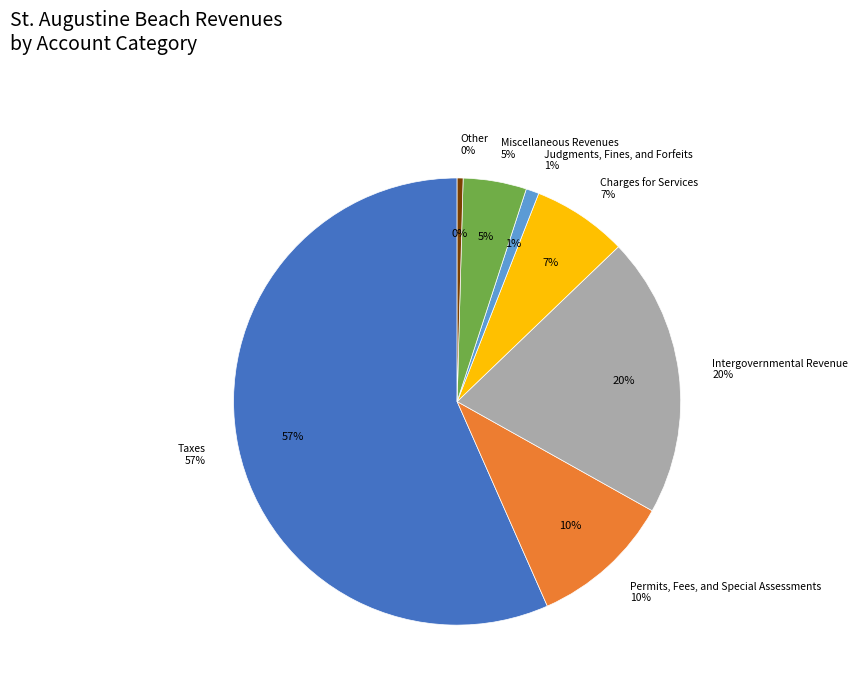

What percentage is the Charges for Services slice, to the nearest percent?

7%